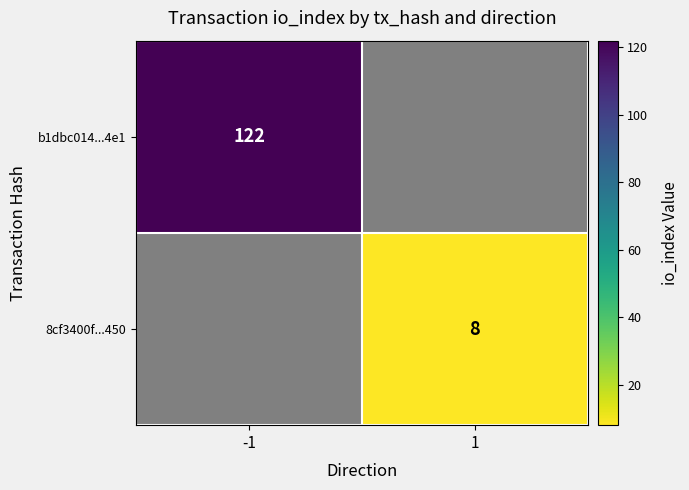

Is it true that 8cf3400f...450 equals 10 at 1?

False